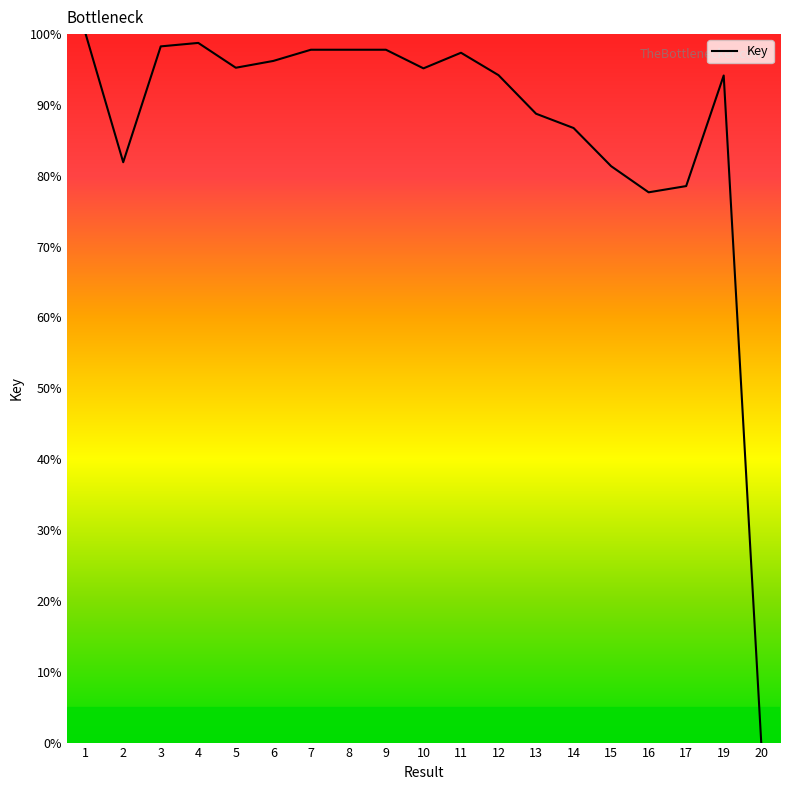

What is the maximum value shown in the chart?

100.0